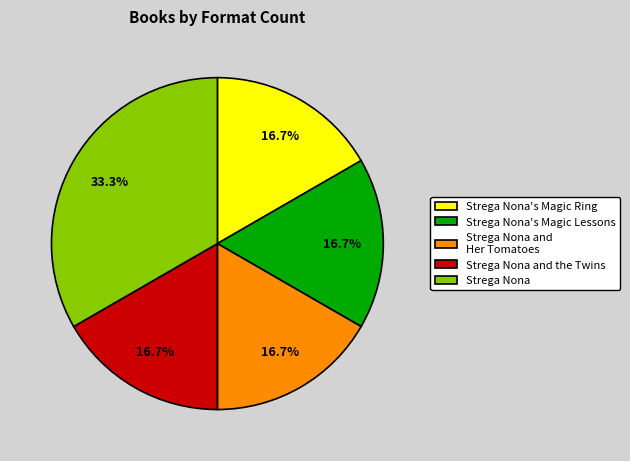

How many slices are in this pie chart?

5